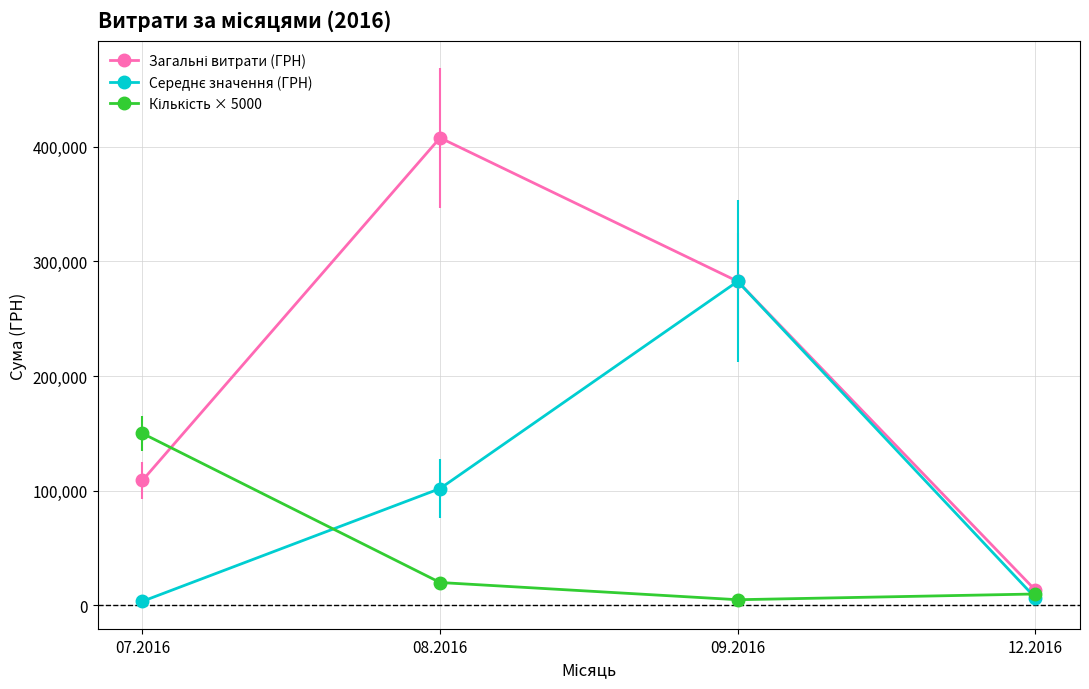

At which category is the sum across all series the highest?

09.2016